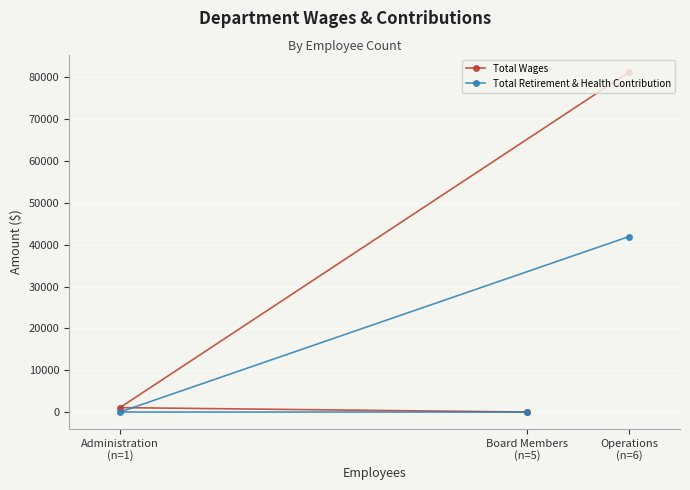

How many lines are shown in the chart?

2